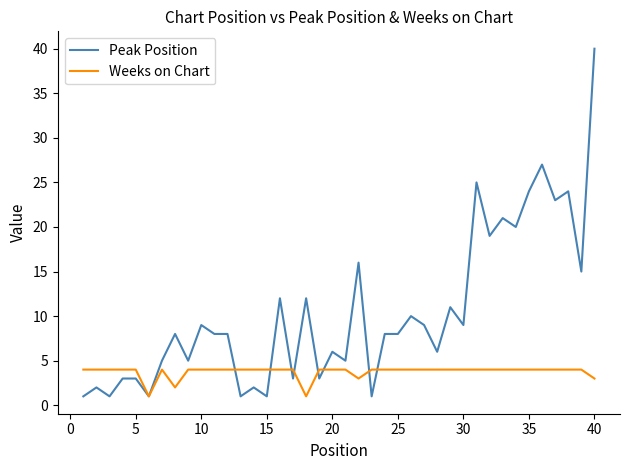

List the series in order of their overall mean, lowest first.

Weeks on Chart, Peak Position